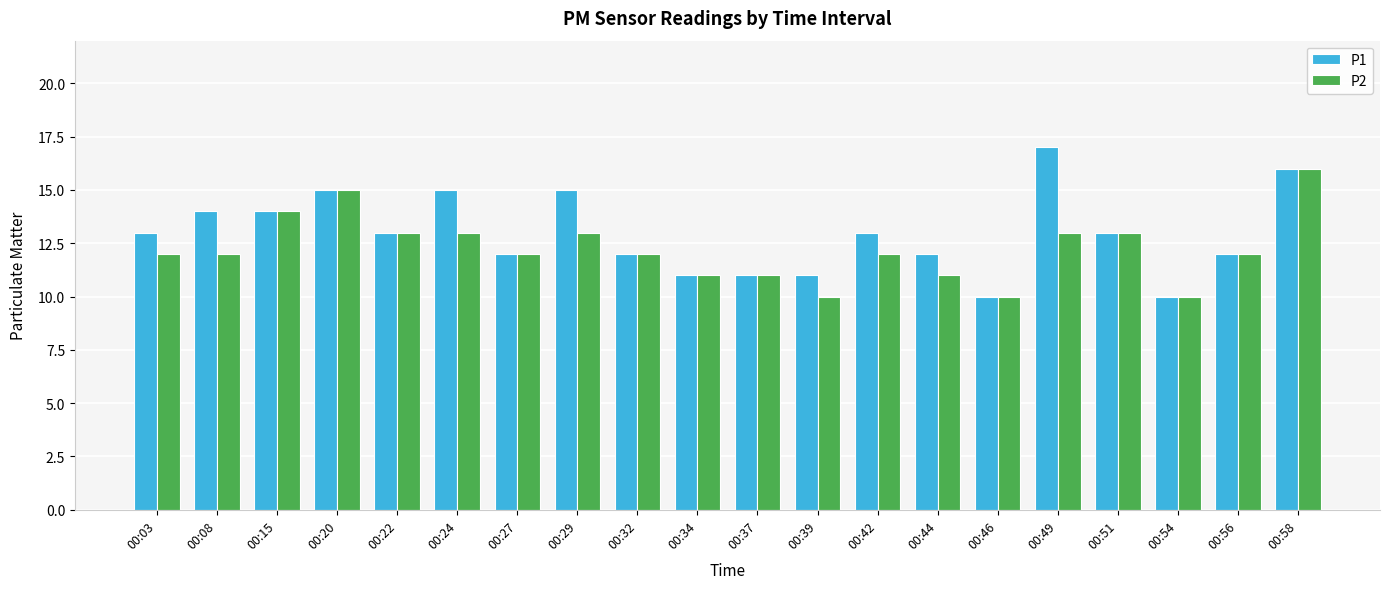

Reading left to right, extract all data points from this chart.

P1: 00:03=13	00:08=14	00:15=14	00:20=15	00:22=13	00:24=15	00:27=12	00:29=15	00:32=12	00:34=11	00:37=11	00:39=11	00:42=13	00:44=12	00:46=10	00:49=17	00:51=13	00:54=10	00:56=12	00:58=16
P2: 00:03=12	00:08=12	00:15=14	00:20=15	00:22=13	00:24=13	00:27=12	00:29=13	00:32=12	00:34=11	00:37=11	00:39=10	00:42=12	00:44=11	00:46=10	00:49=13	00:51=13	00:54=10	00:56=12	00:58=16